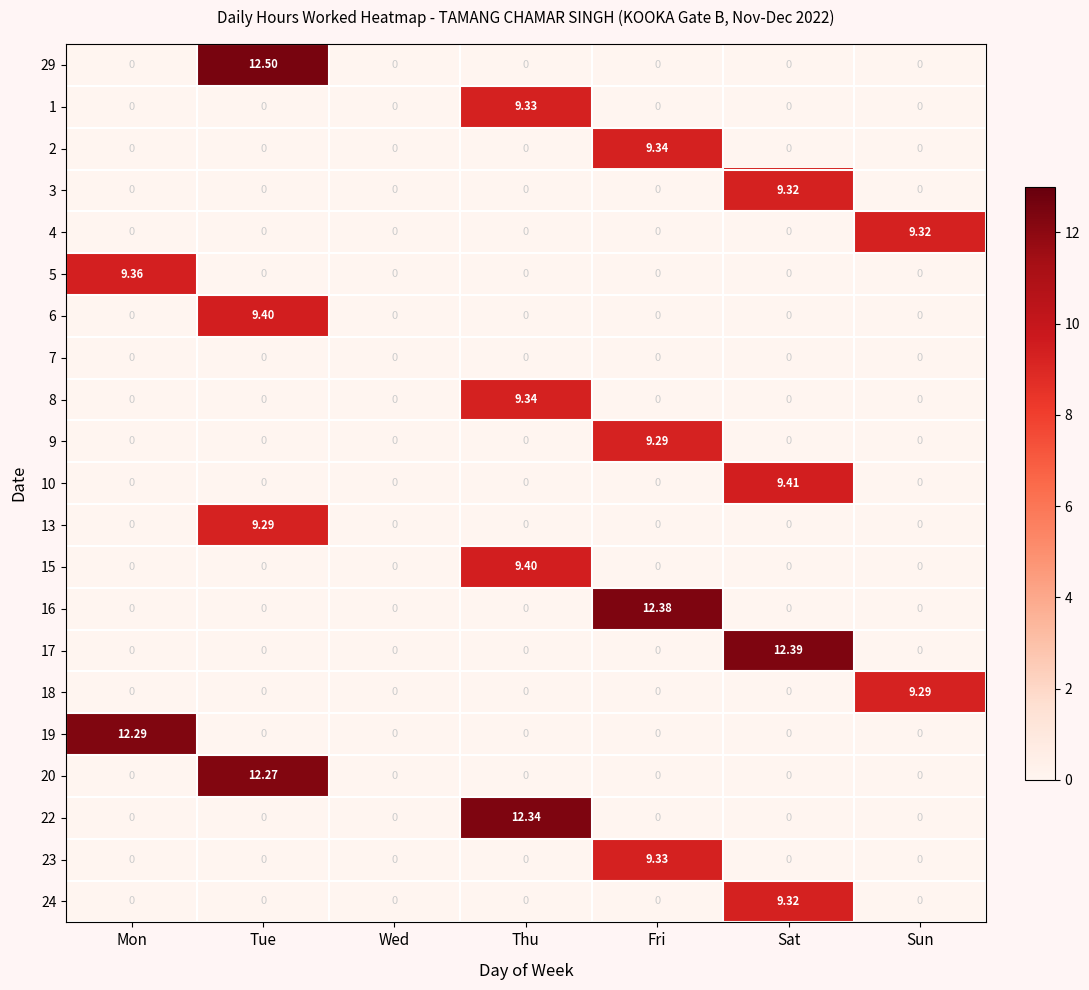

At which label does 8 reach its peak?

Thu